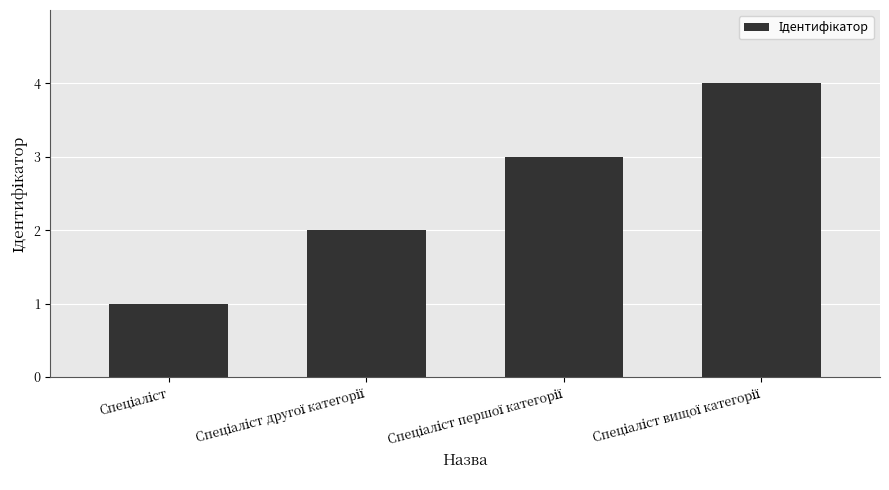

What is the sum of all values?

10